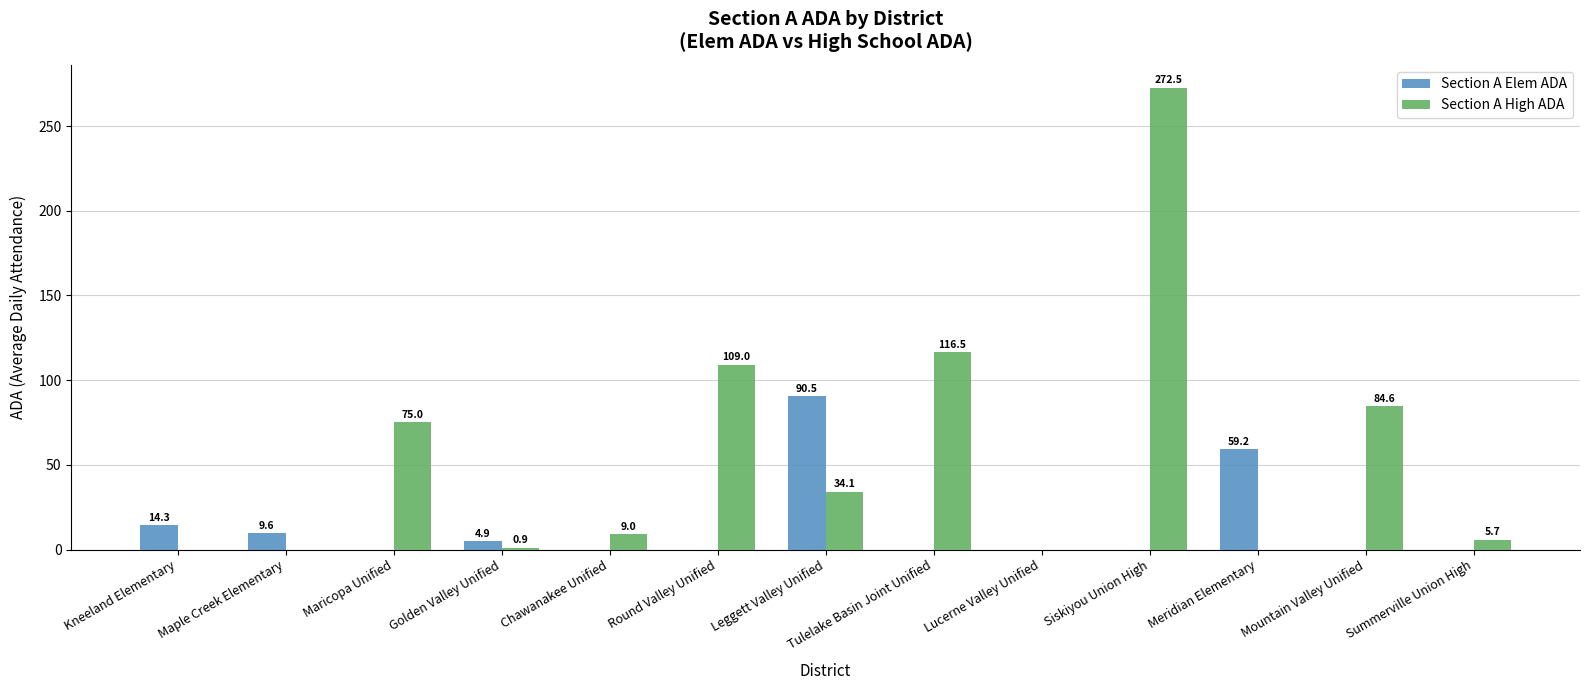

Are the bars grouped side by side (vs. stacked)?

Yes